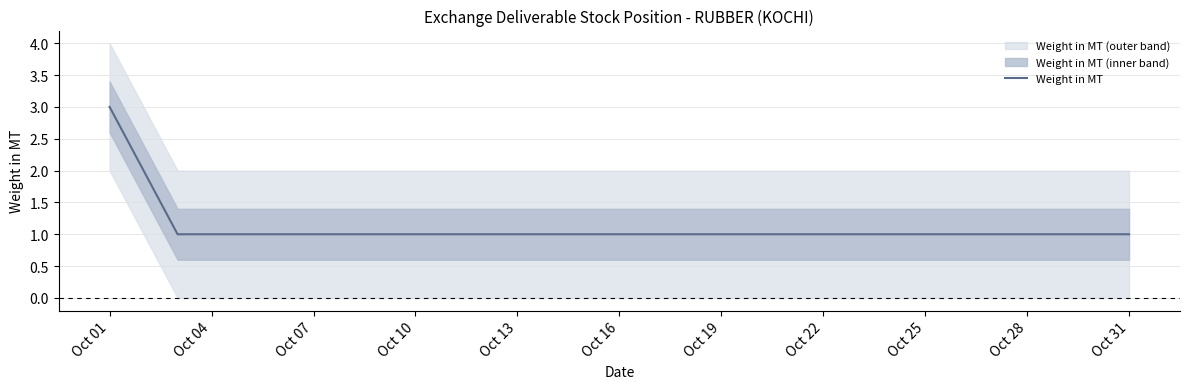

At which label does Weight in MT reach its peak?

Oct 01